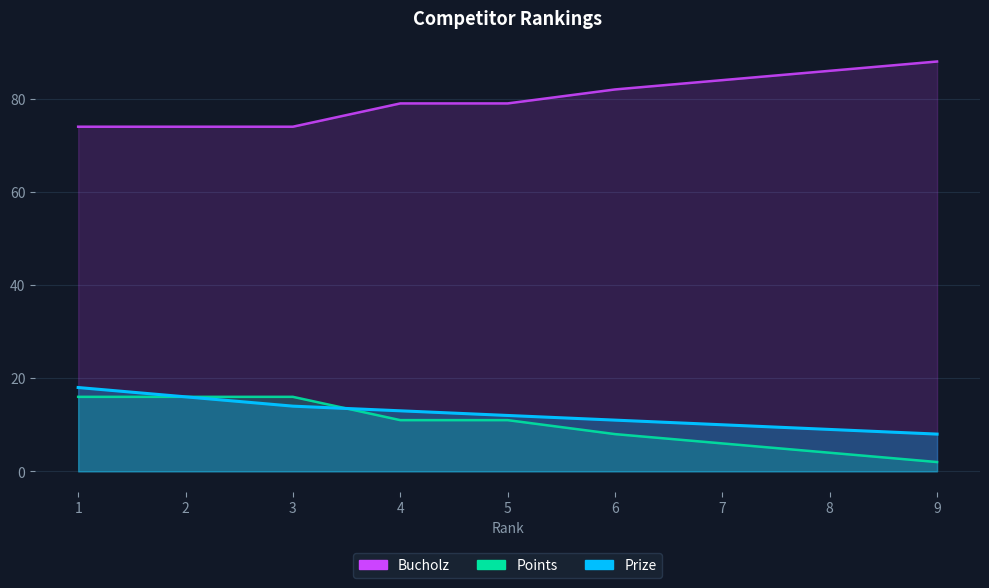

List the labels in order of Bucholz value, smallest first.

9, 8, 7, 6, 4, 5, 1, 2, 3